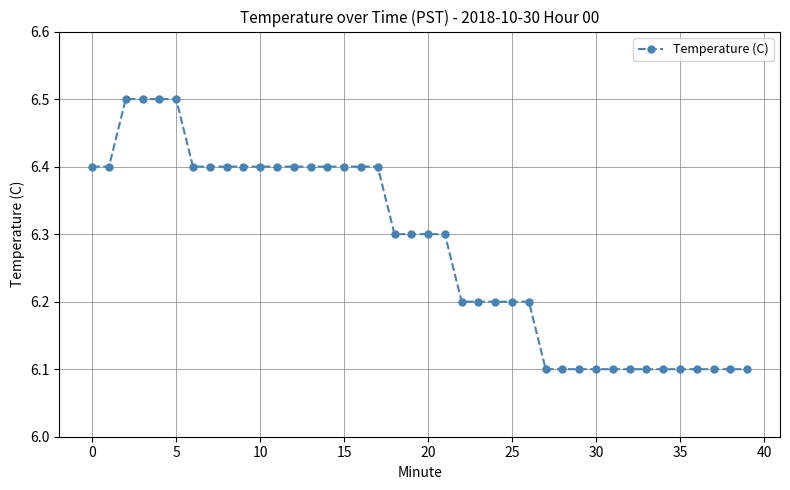

Count the values in the range 6 to 7.

40